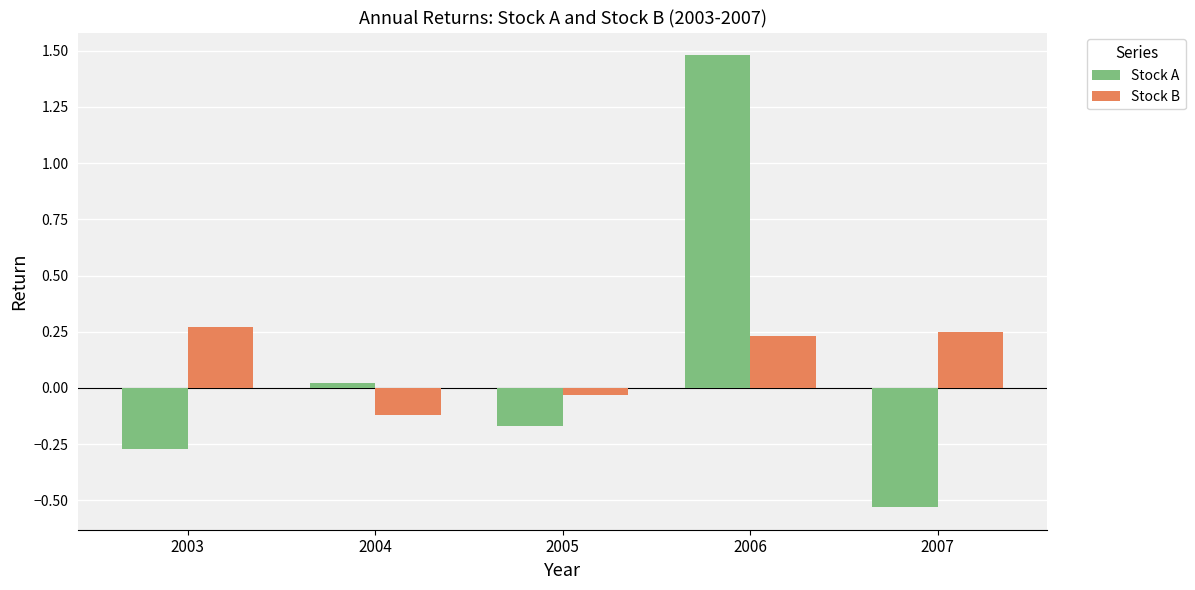

Is it true that Stock A equals -0.8 at 2007?

False